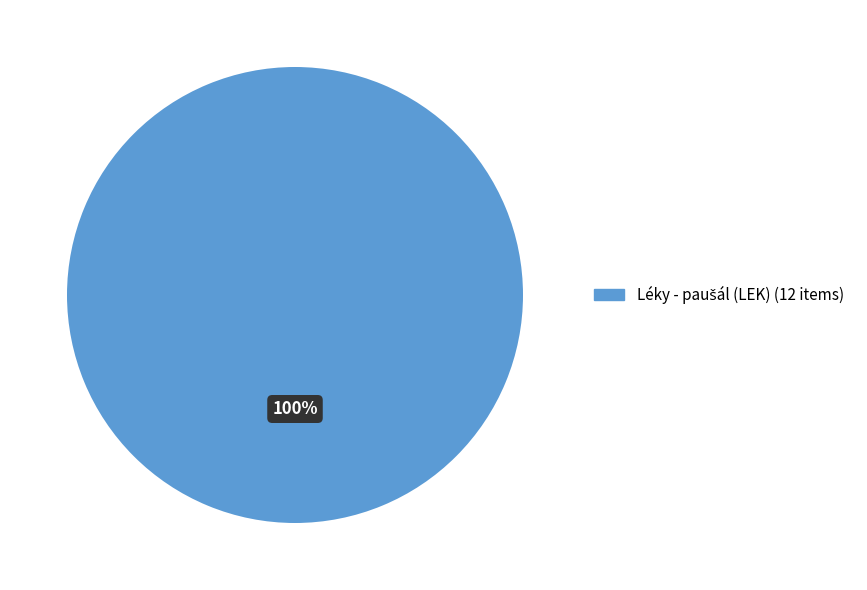

Is there a majority slice in this chart?

Yes